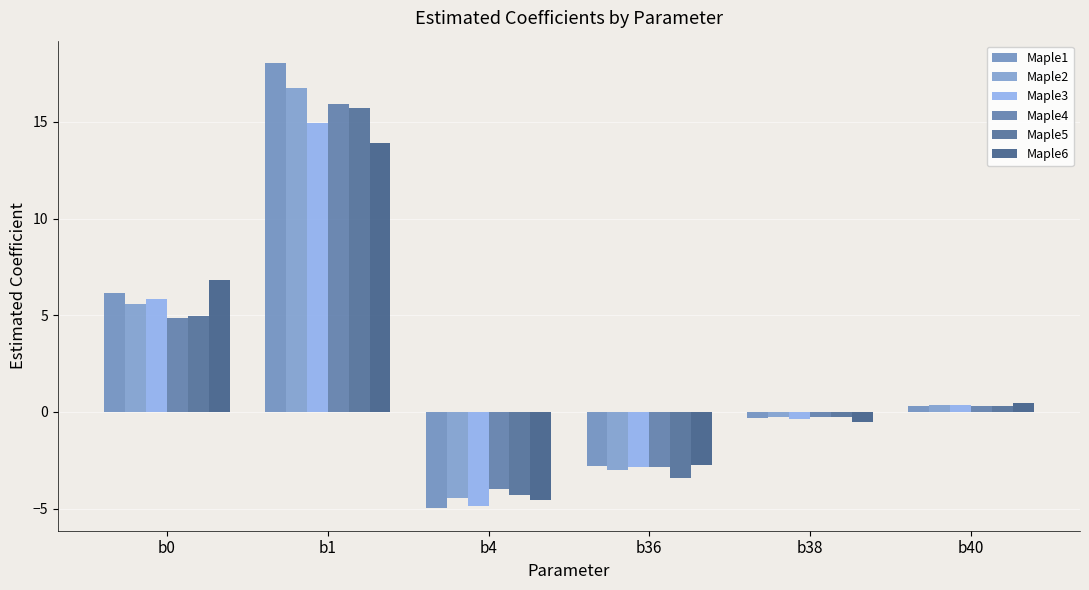

What is the difference between the highest and lowest values at b36?

0.7